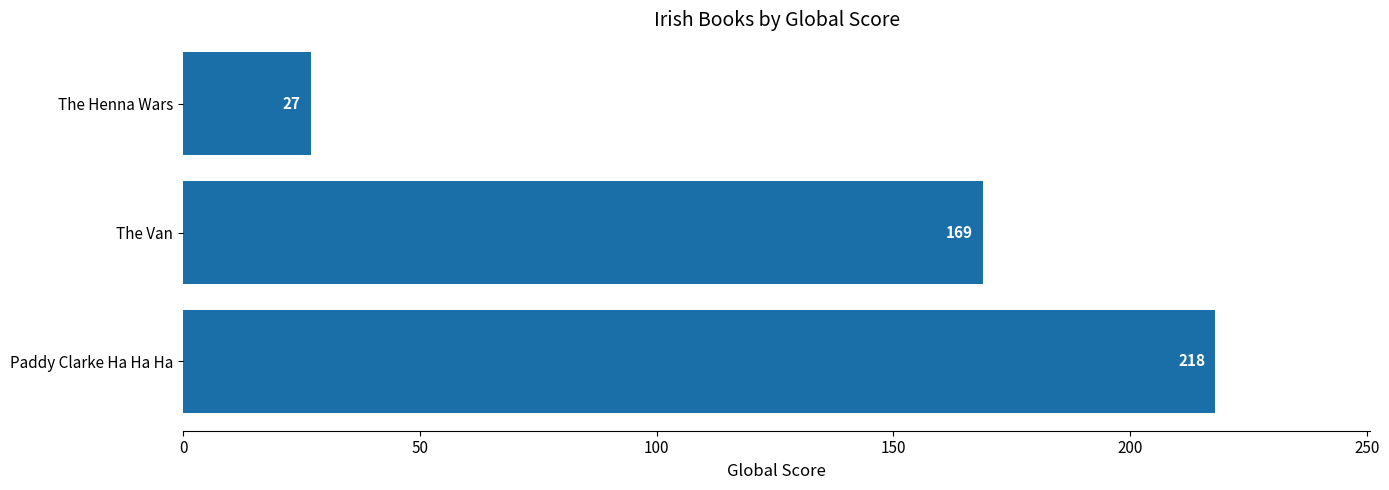

Between Paddy Clarke Ha Ha Ha and The Van, which is larger?

Paddy Clarke Ha Ha Ha